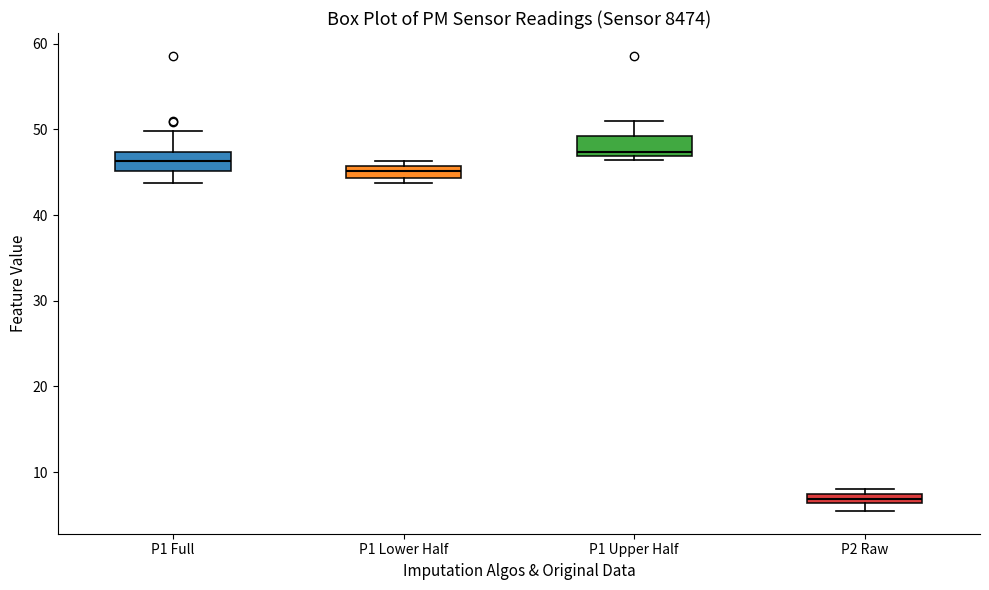

Where is the lower edge of the box for P2 Raw on the y-axis? The values are not printed on the chart, so give them approximately, as read against the axis.

6